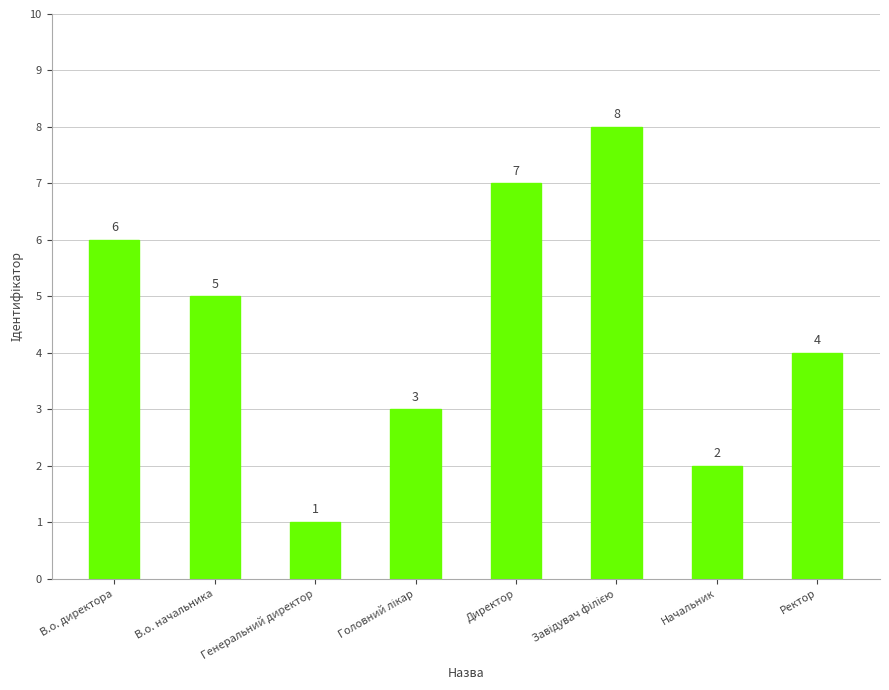

Are the bars grouped side by side (vs. stacked)?

No